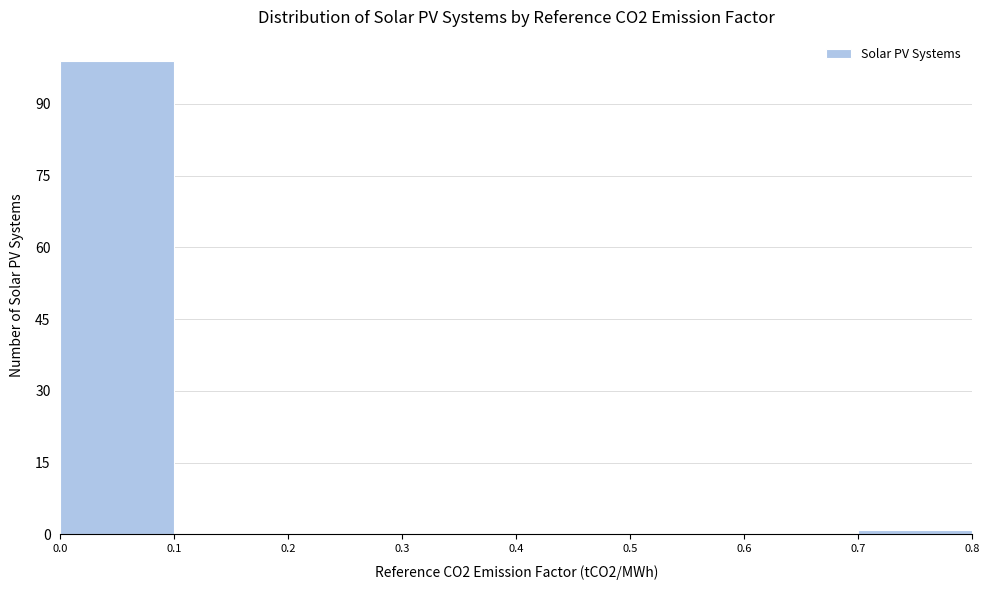

What is the height of the bar covering 0.0 to 0.1 on the x-axis? The values are not printed on the chart, so give them approximately, as read against the axis.

100